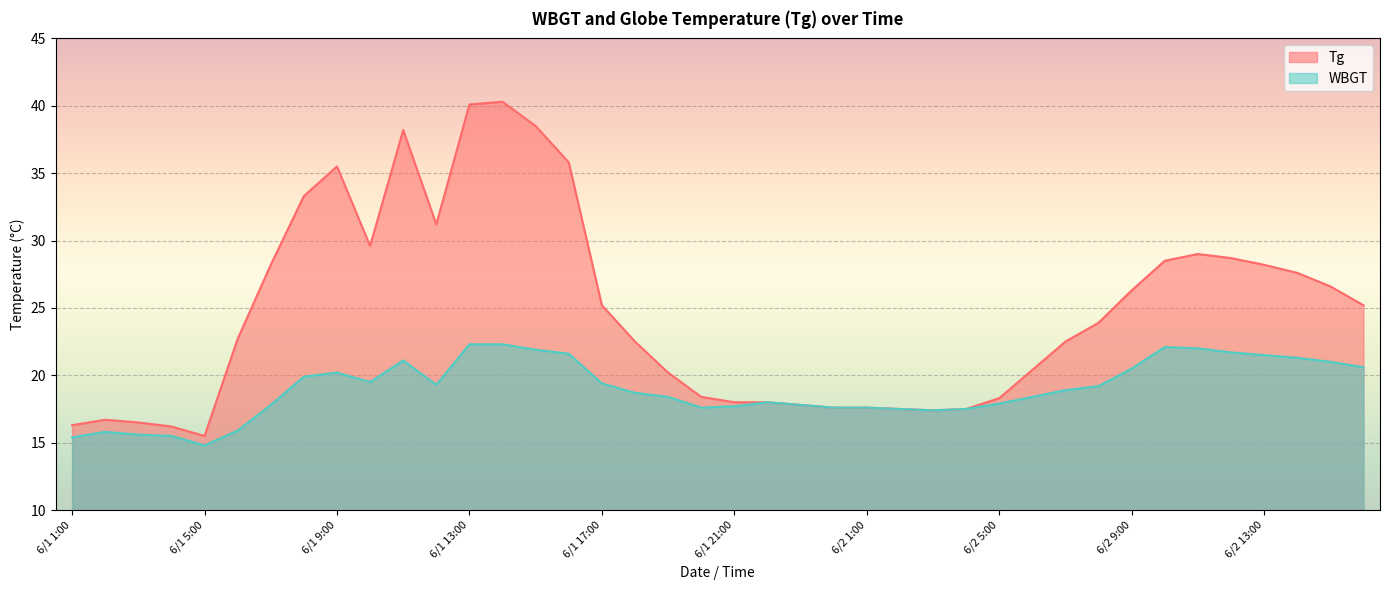

How many categories are shown in the chart?

40